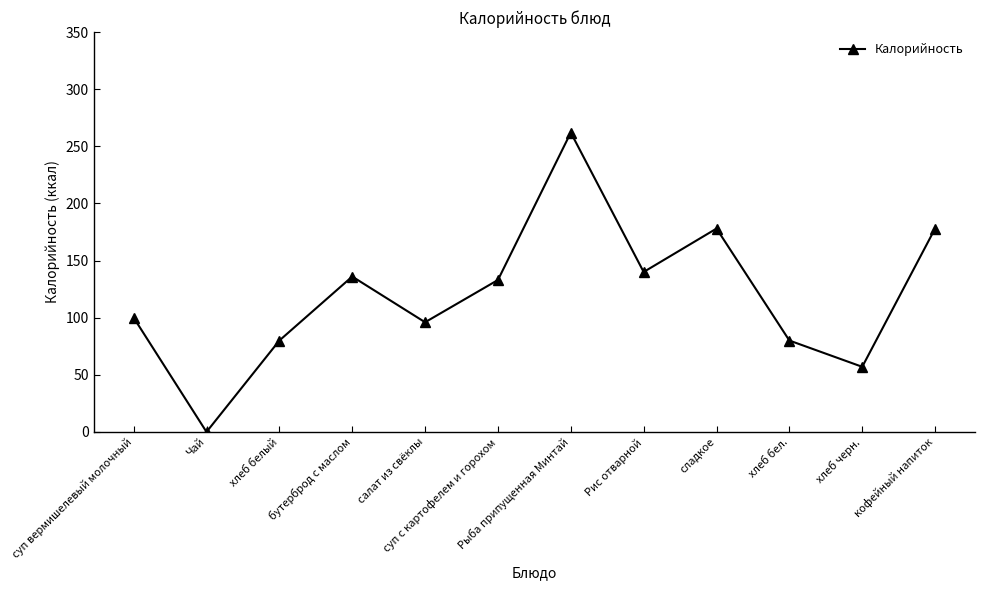

How many categories are shown in the chart?

12